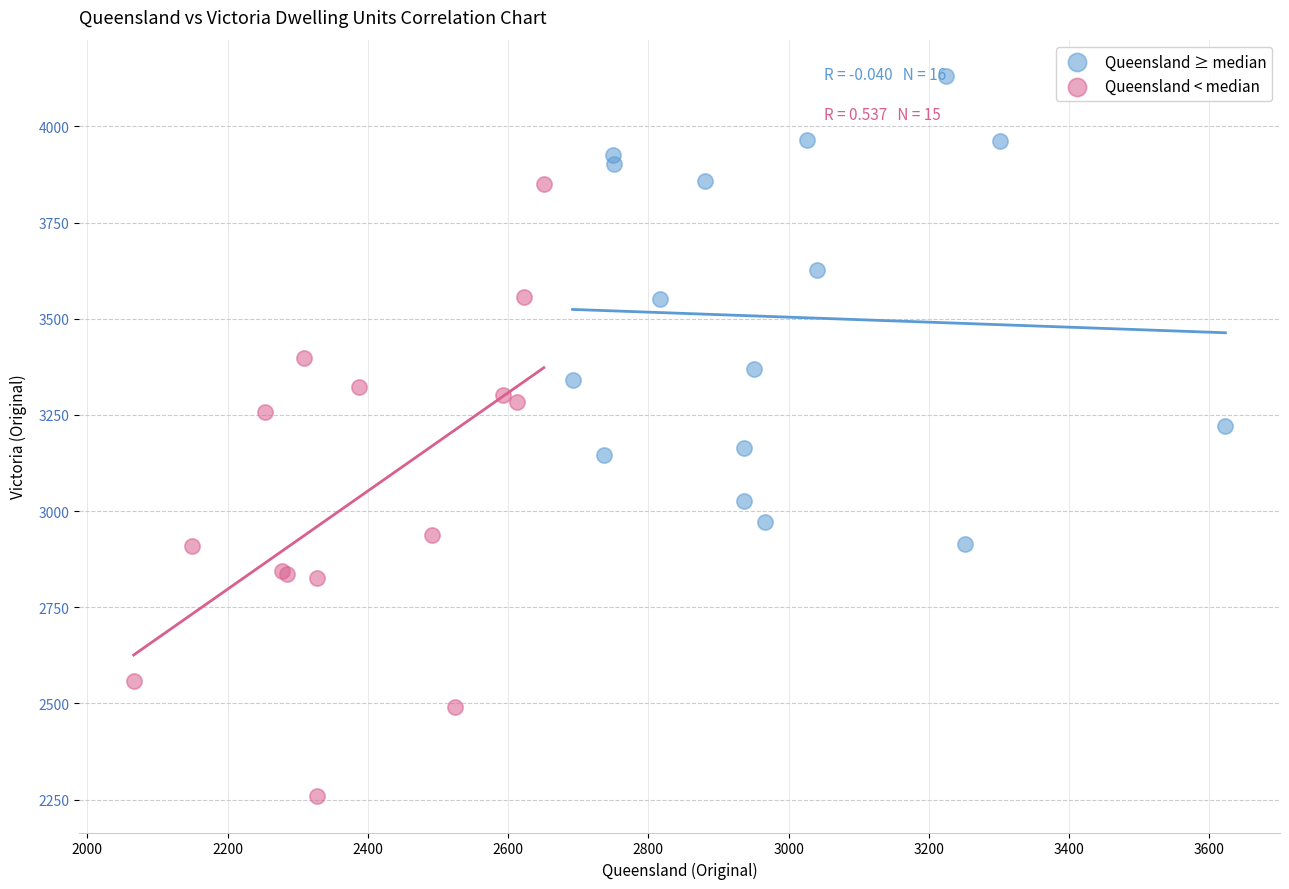

Which series contains the highest Y value?

Queensland ≥ median